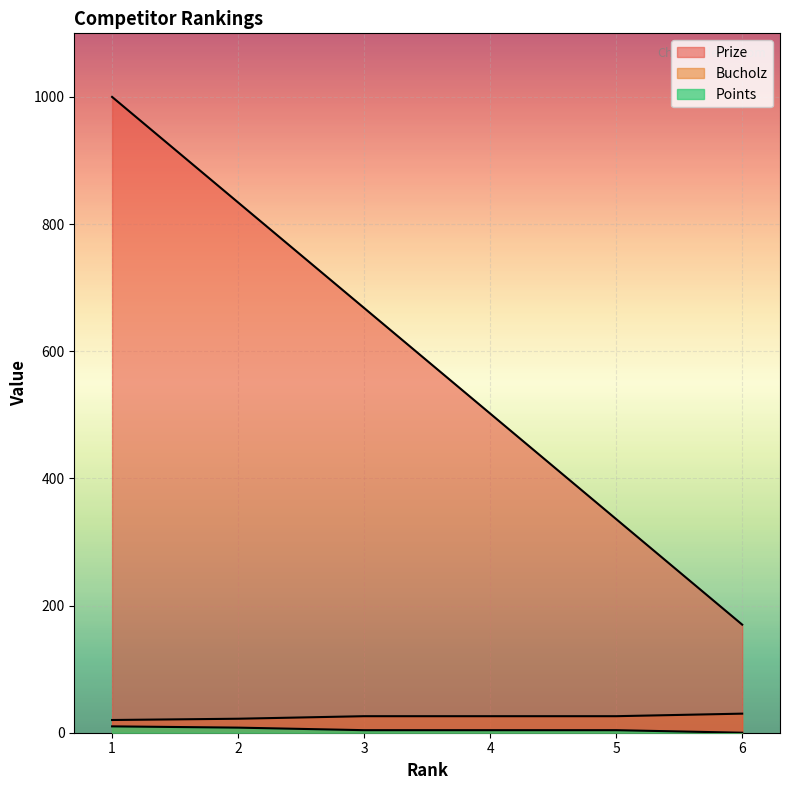

Reading left to right, extract all data points from this chart.

Prize: 1000	834	668	502	336	170
Points: 20	22	26	26	26	30
Bucholz: 10	8	4	4	4	0